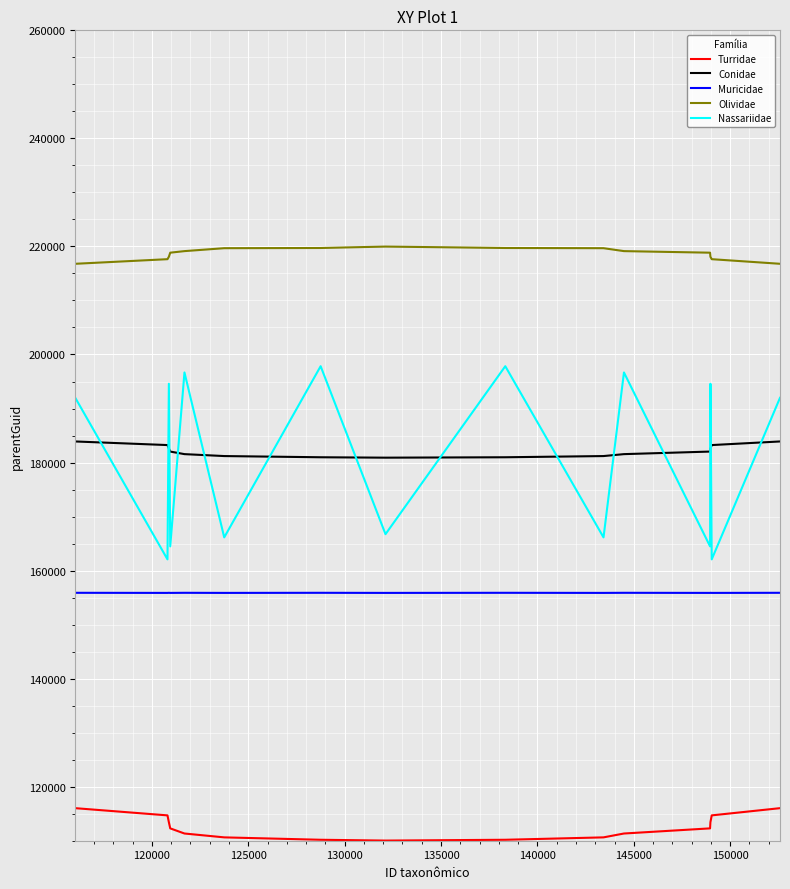

What is the smallest value displayed?

110026.0